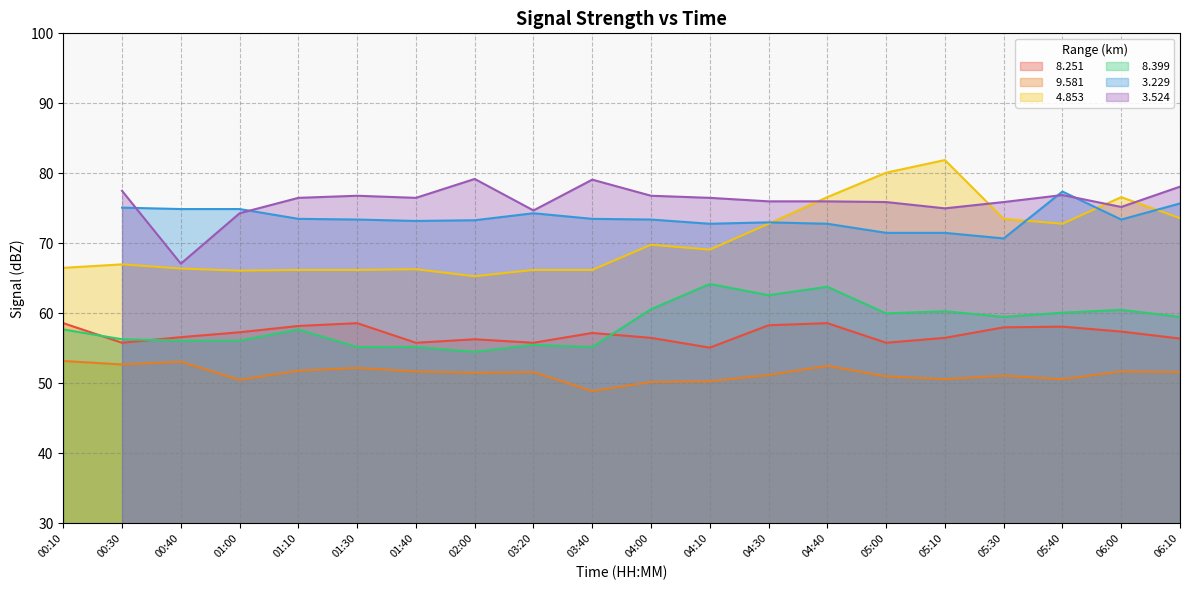

Where does the   8.251 series first go above 57?

00:10